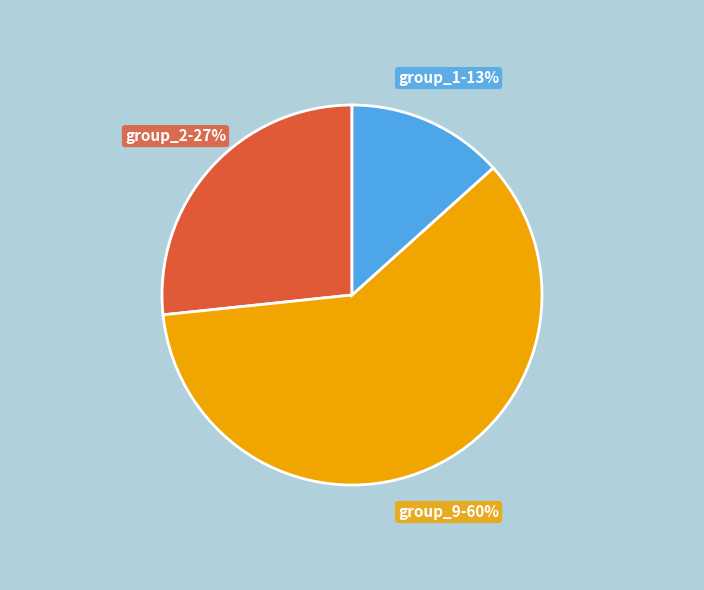

The group_2-27% slice represents 20% of the pie. True or false?

False